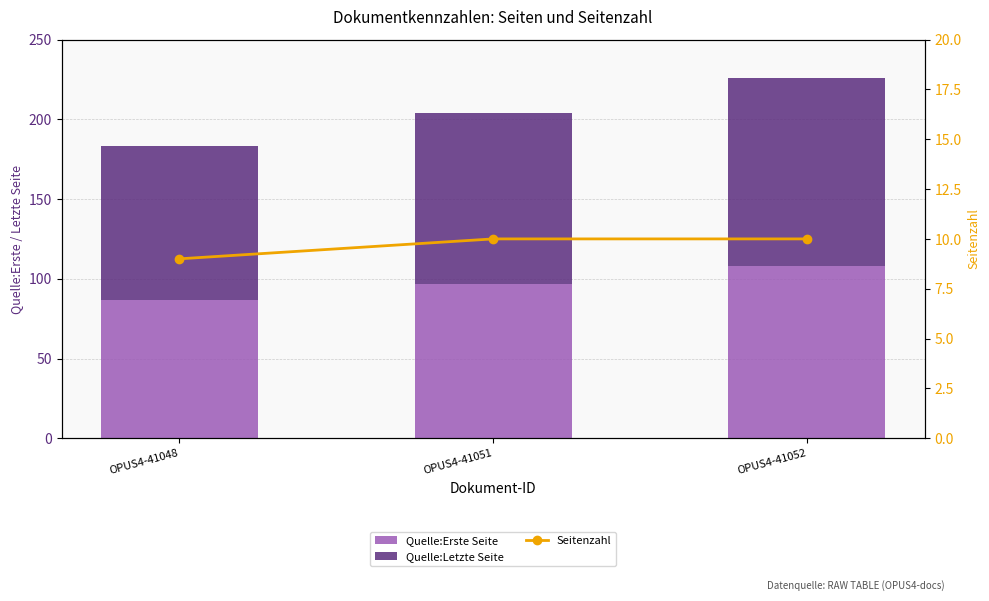

What is the smallest value displayed?

9